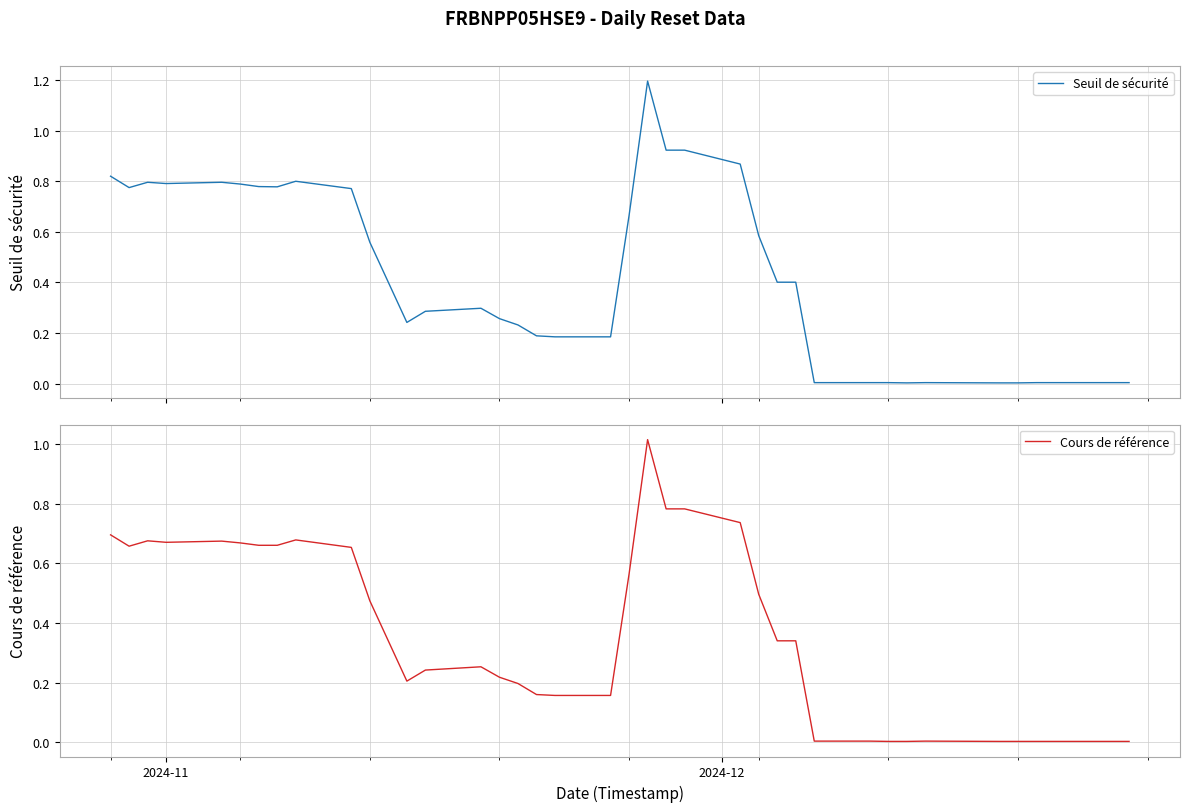

True or false: Seuil de sécurité and Cours de référence cross at least once.

False